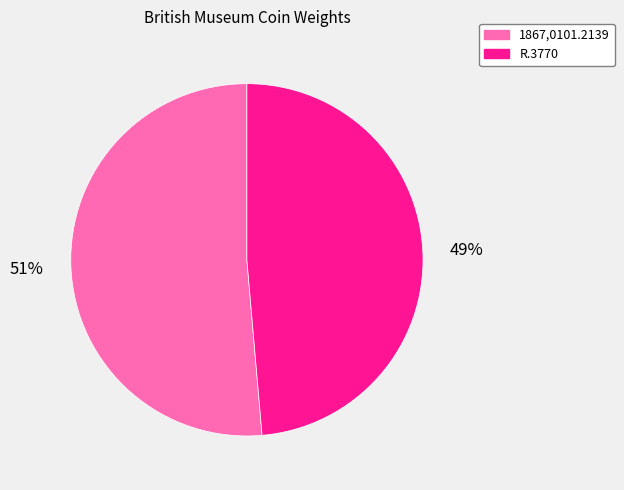

Between R.3770 and 1867,0101.2139, which is larger?

1867,0101.2139